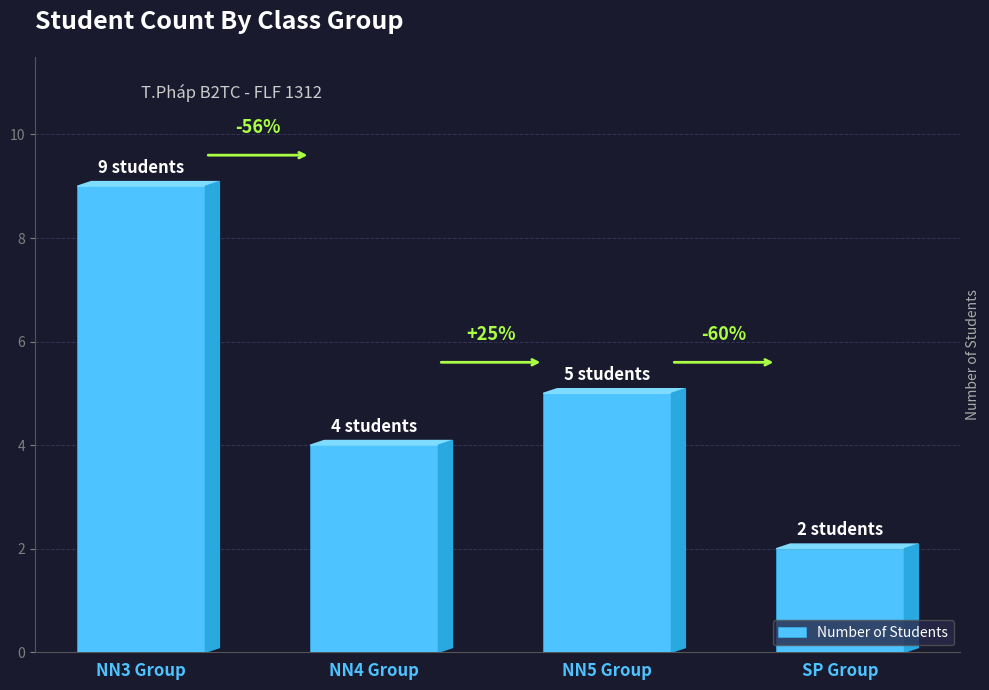

What is the sum of the values at NN4 Group and SP Group?

6